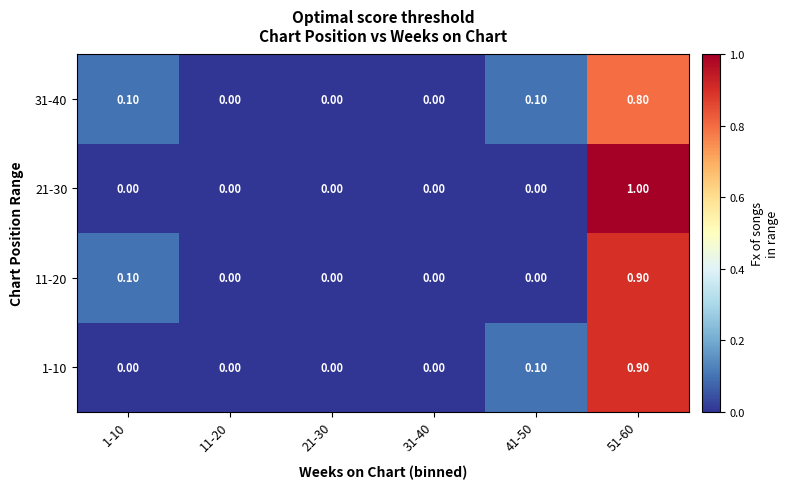

Between 11-20 and 51-60, which series saw the biggest shift?

21-30